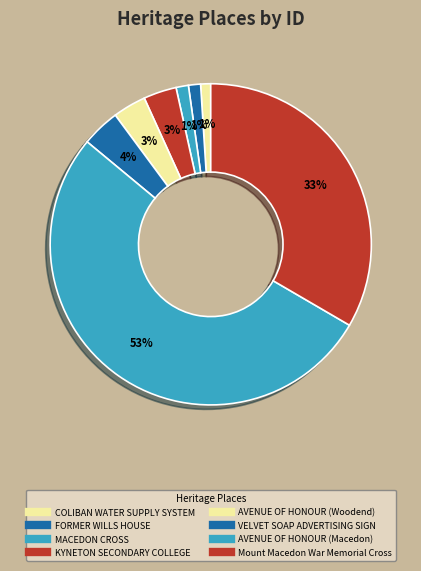

Count the number of slices in the pie.

8